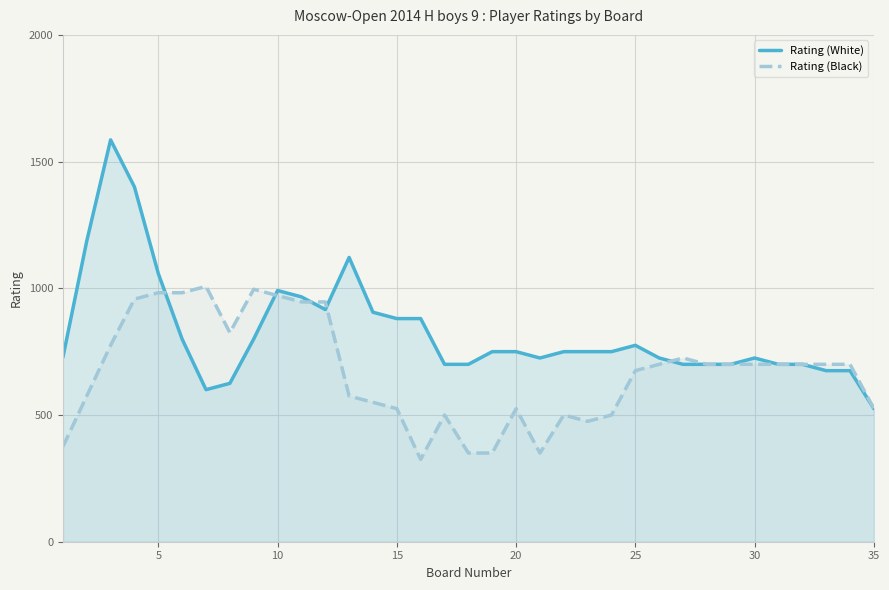

Which series has the largest total across all categories?

Rating (White)